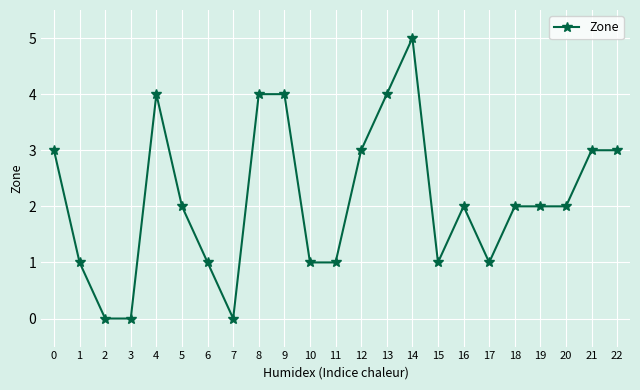

How many distinct data groups are displayed?

1